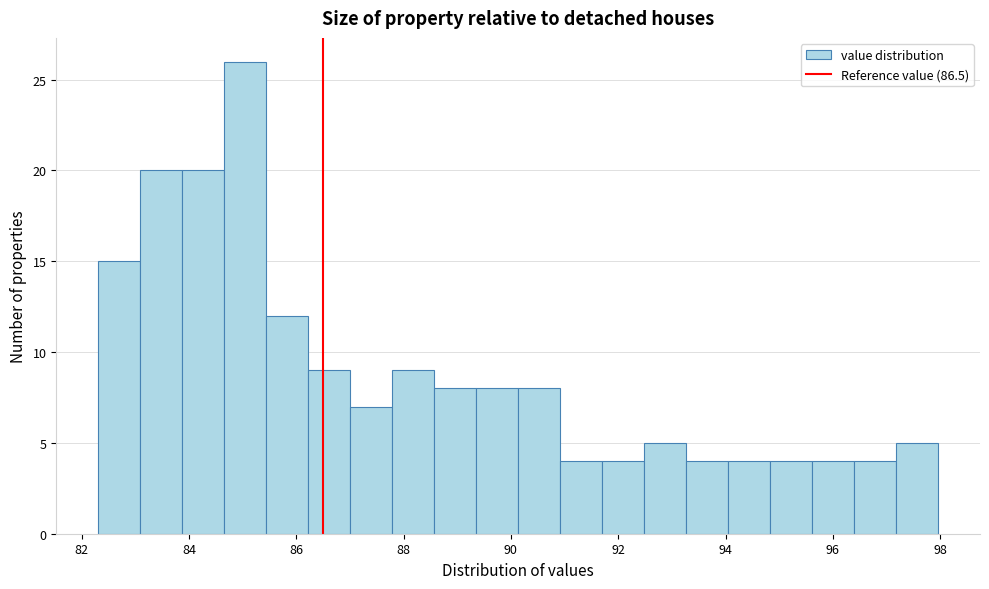

Around what value on the x-axis is the tallest bar? Give the approximate position of its centre, as read against the axis.

85.0